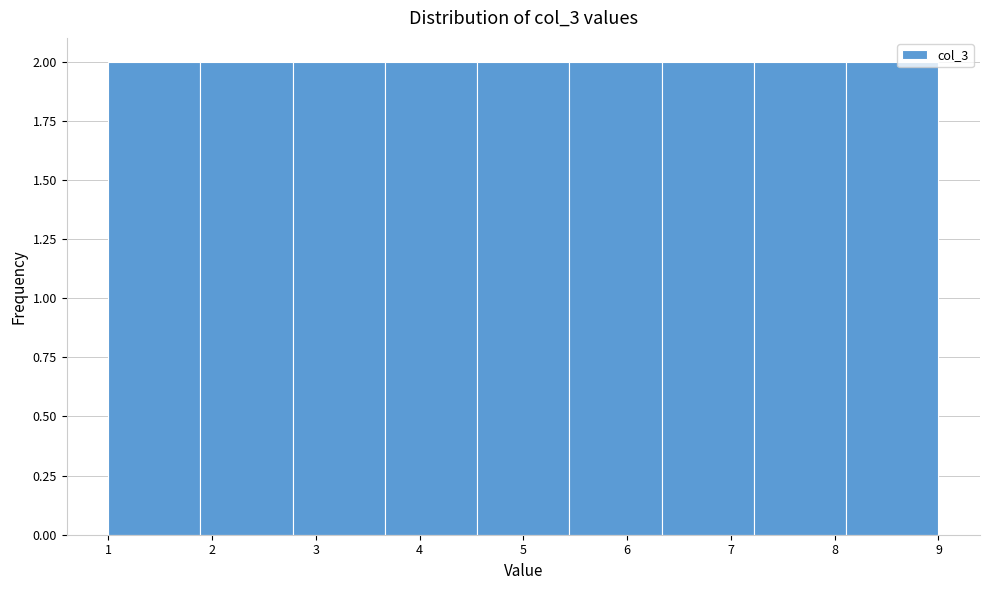

How tall is the bar that spans 8.1 to 9.0 on the x-axis? Neither the bar edges nor the heights are printed on the chart, so give them approximately, as read against the axes.

2